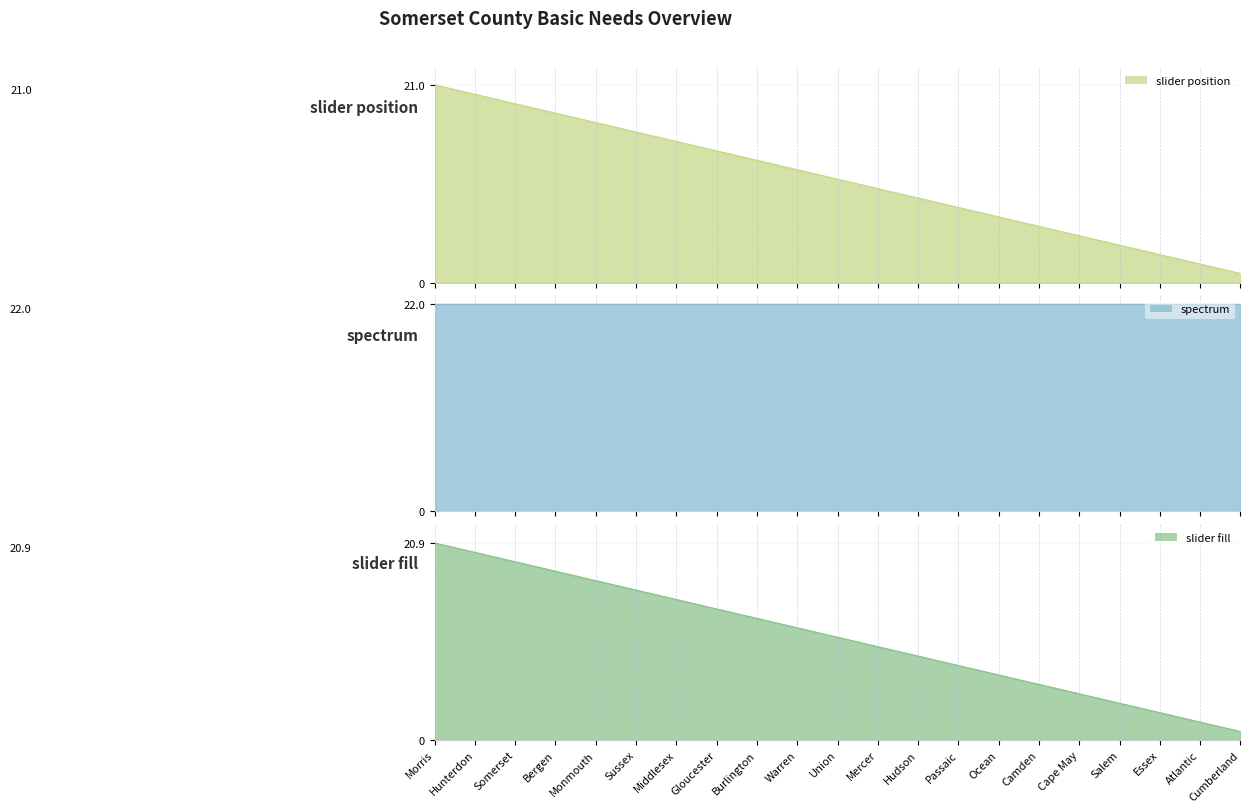

True or false: slider fill has more than 1 points higher than both neighbors.

False